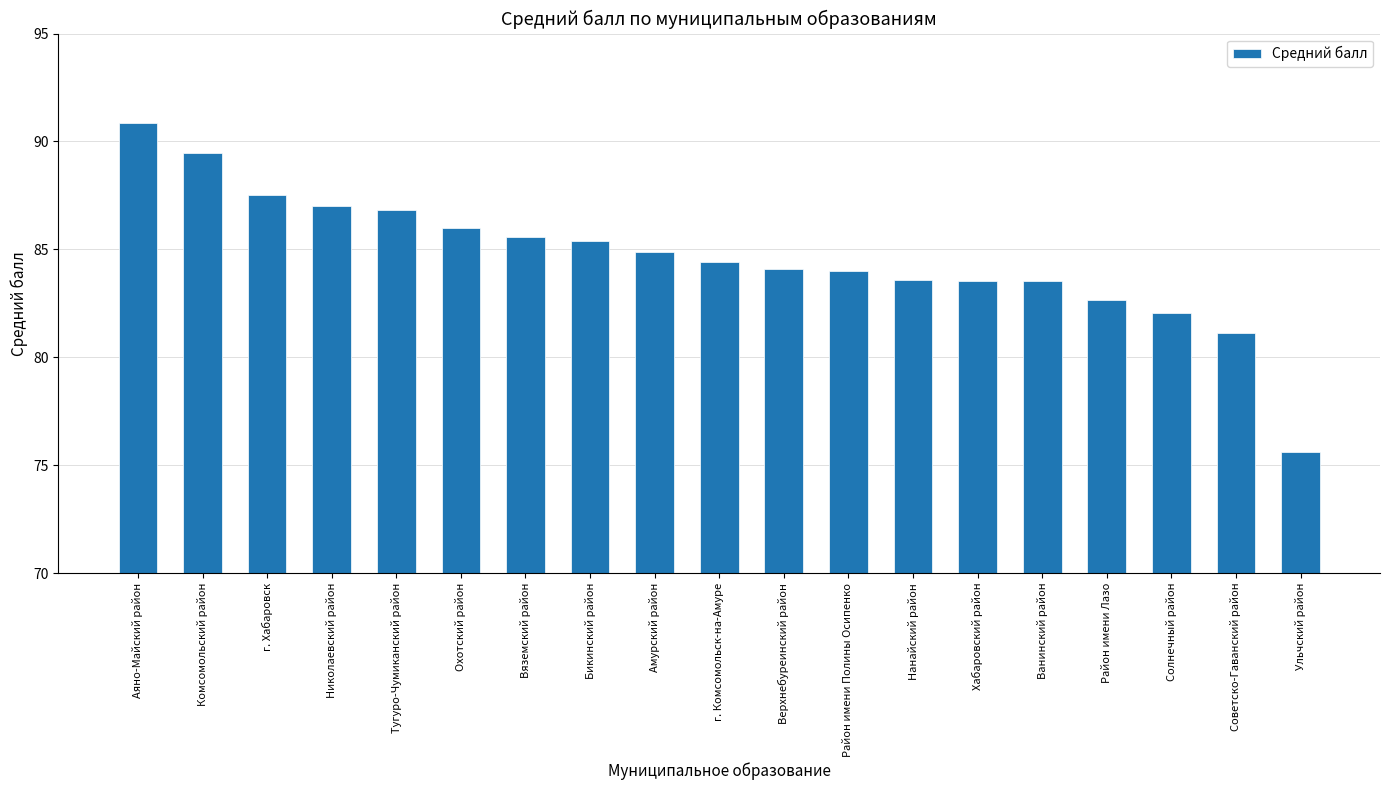

What is the sum of all values?

1608.0